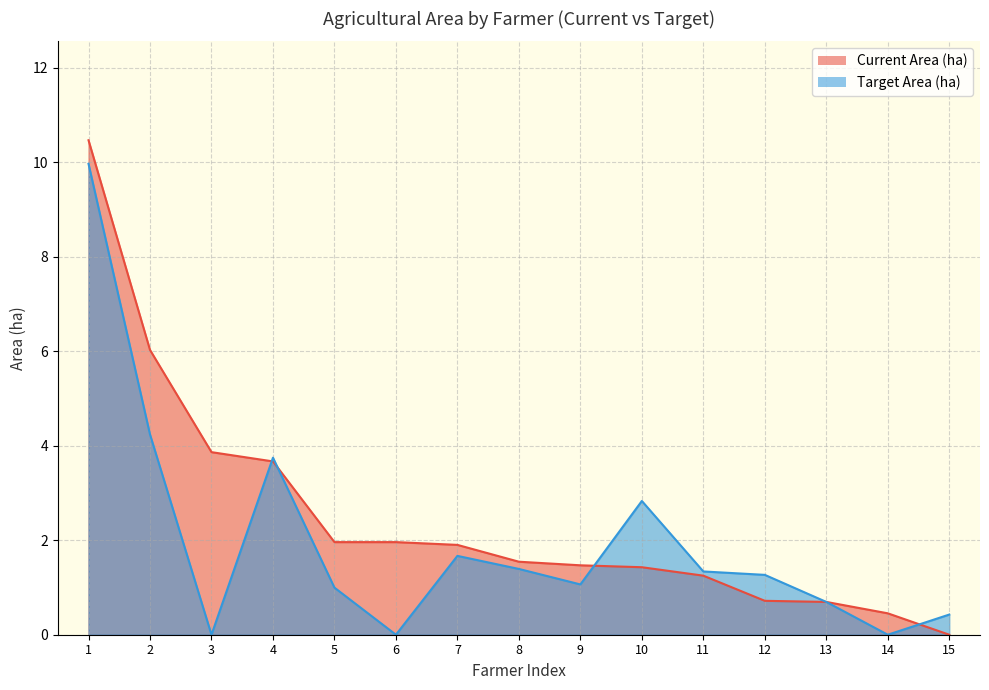

Which label corresponds to the smallest value in the chart?

15